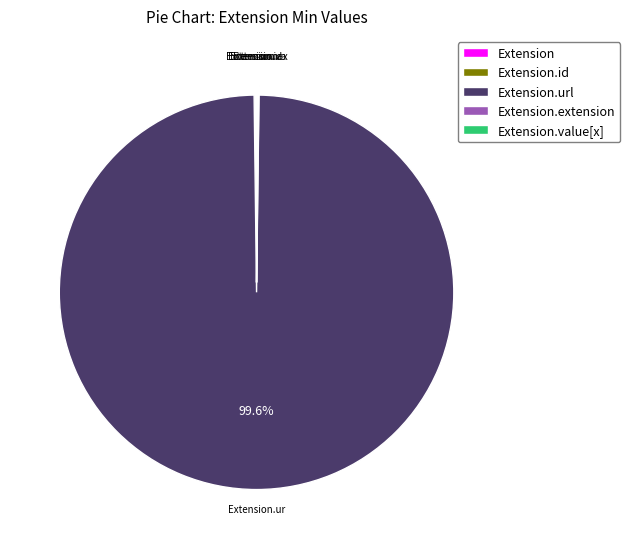

Is there a majority slice in this chart?

Yes